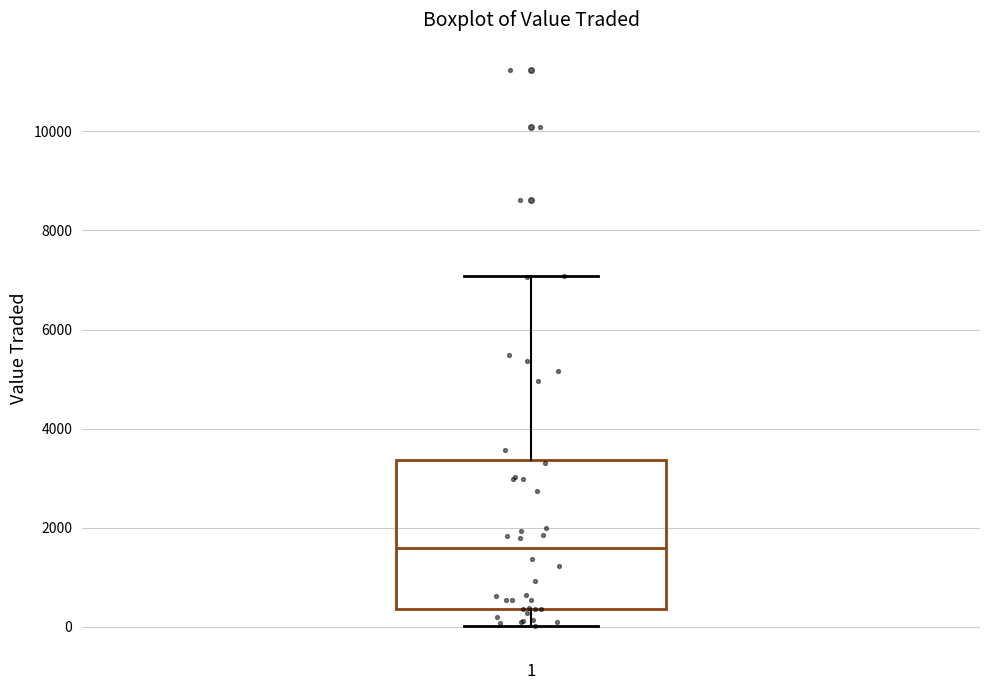

Transcribe this box plot: give where the median line is, the range the box spans, and where the two whiskers end, as read against the y-axis. The values are not printed on the chart, so give them approximately, as read against the axis.

median 1600, box 400 to 3400, whiskers 0 to 7000